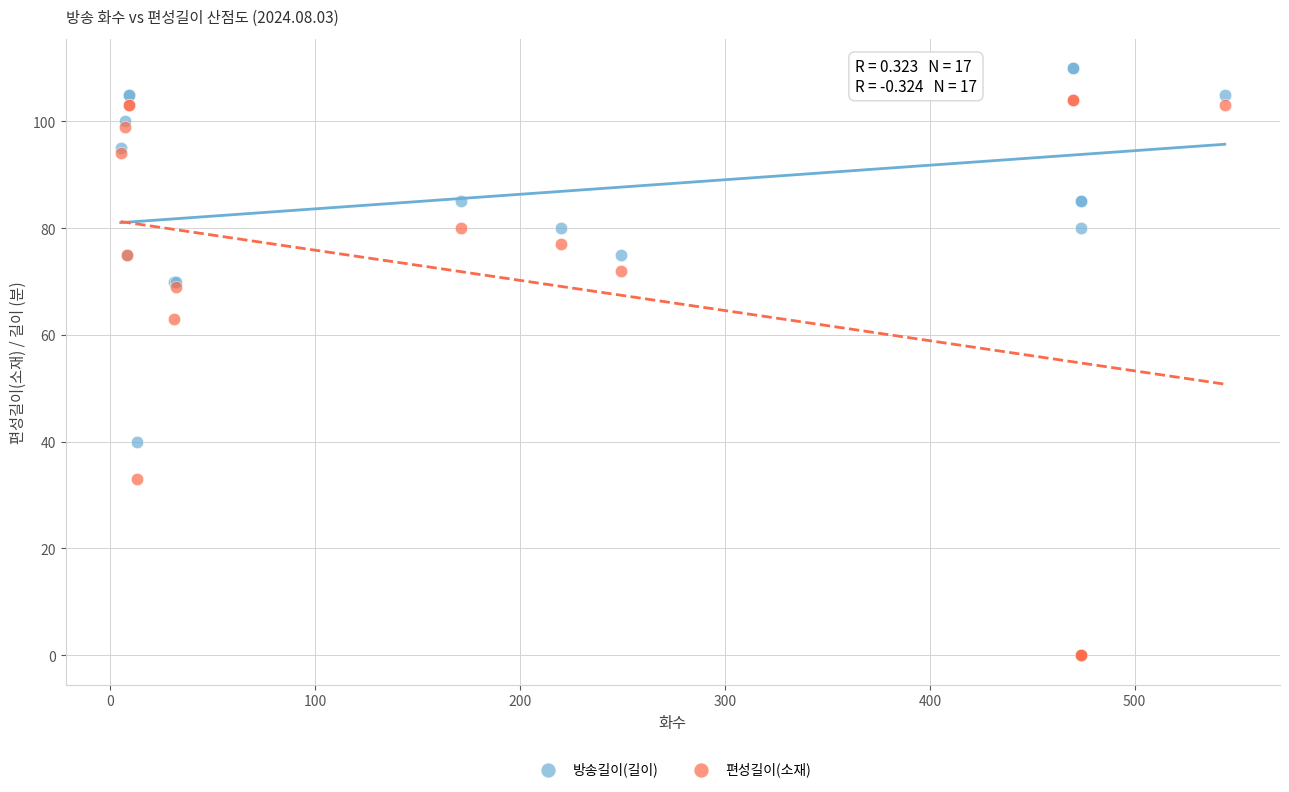

Which series contains the highest Y value?

방송길이(길이)